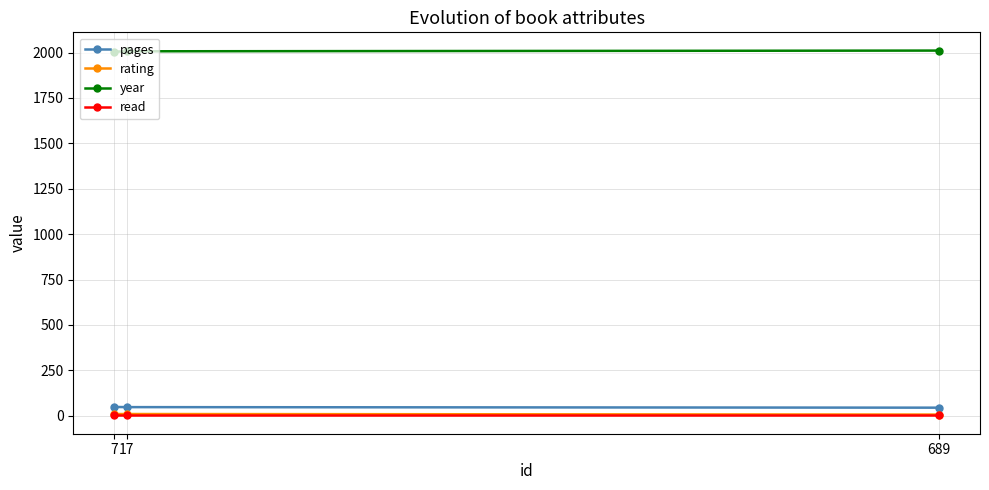

The value of year at 689 is 3167. True or false?

False